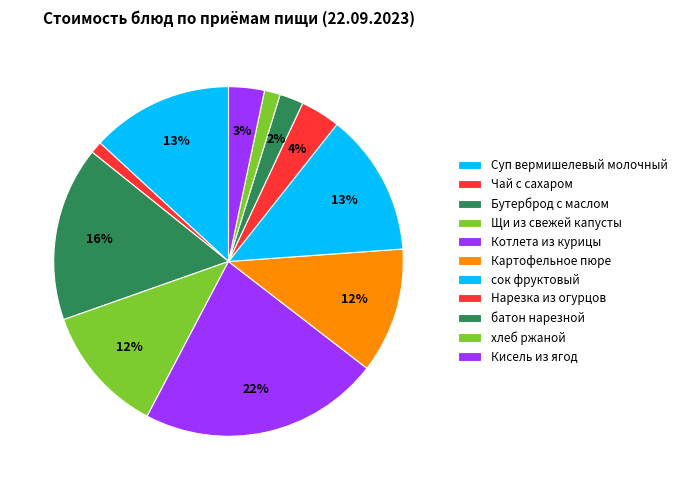

To the nearest percent, what is the difference between the largest and smallest slice percentages?

21%